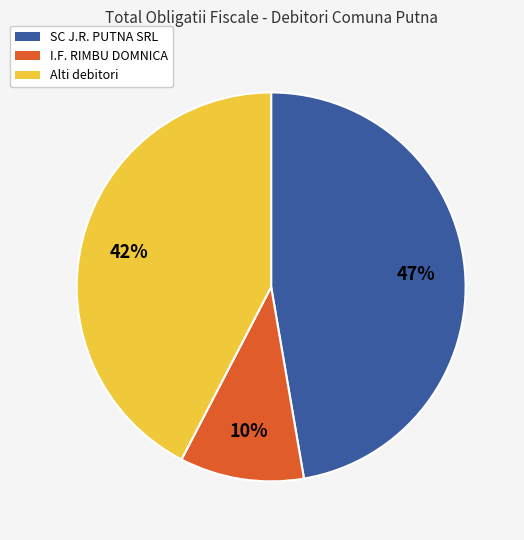

To the nearest percent, what is the difference between the largest and smallest slice percentages?

37%